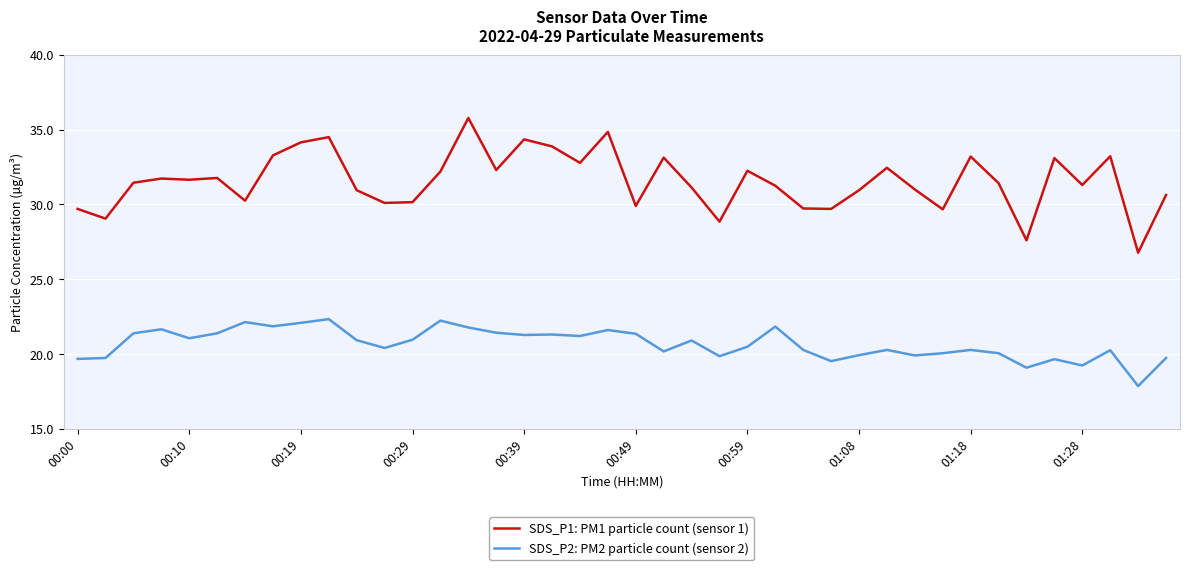

What is the lowest value of the SDS_P2: PM2 particle count (sensor 2) series?

17.9